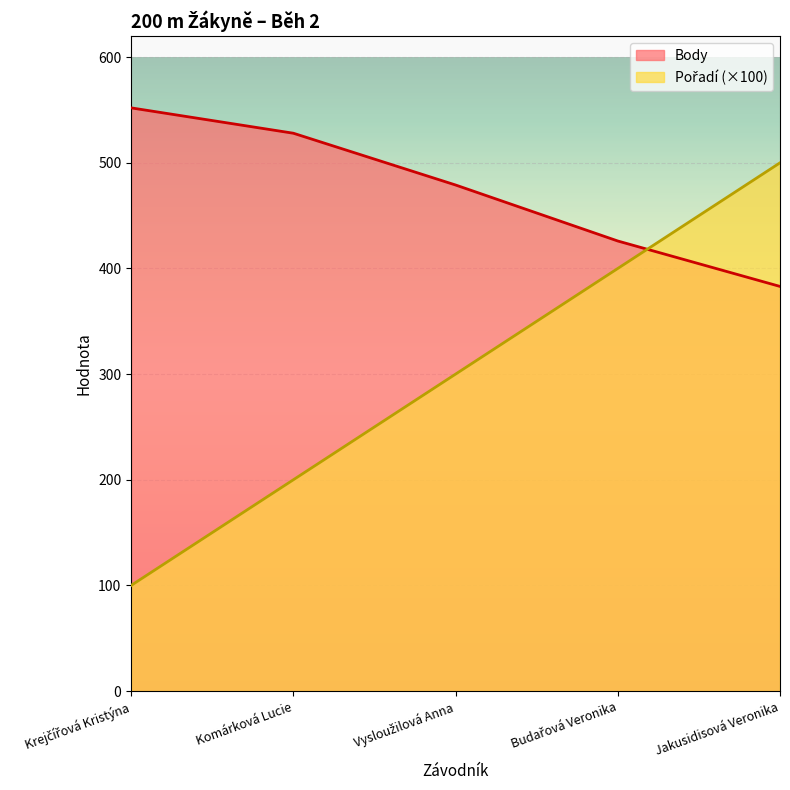

Which series ends up on top after the final intersection of Pořadí and Body?

Pořadí